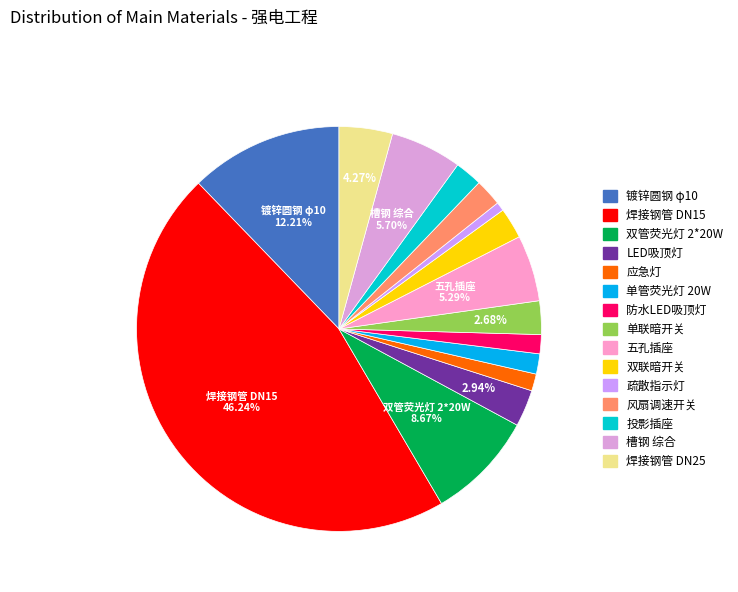

Is the sum of 应急灯 and 五孔插座 greater than half?

No